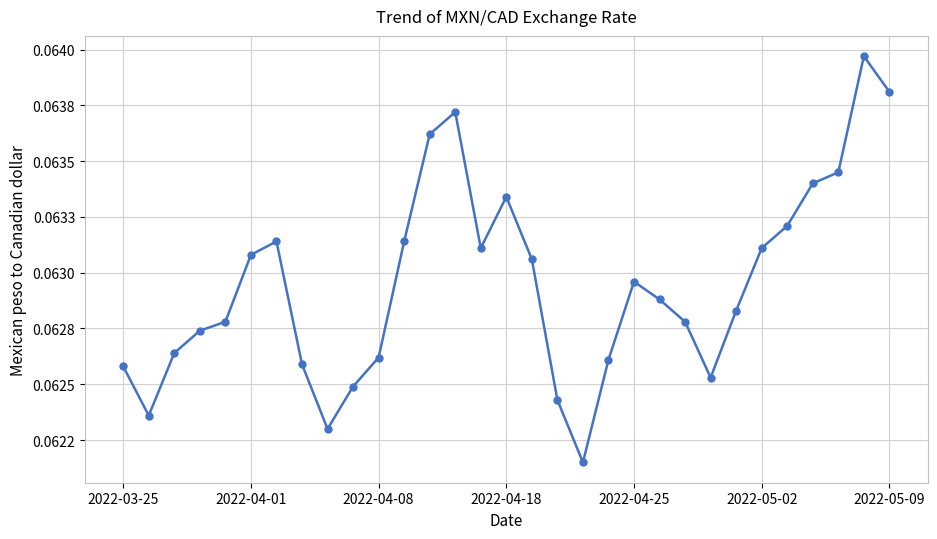

Which category has the highest value across all series?

29